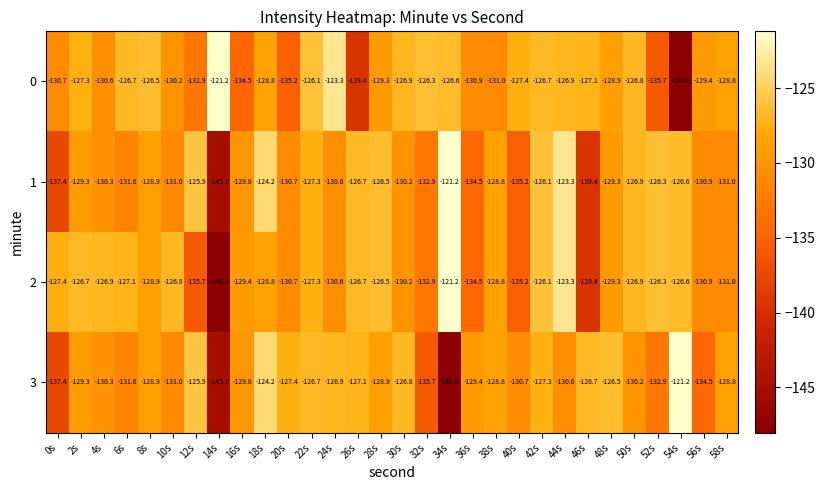

At which category is the sum across all series the highest?

44s